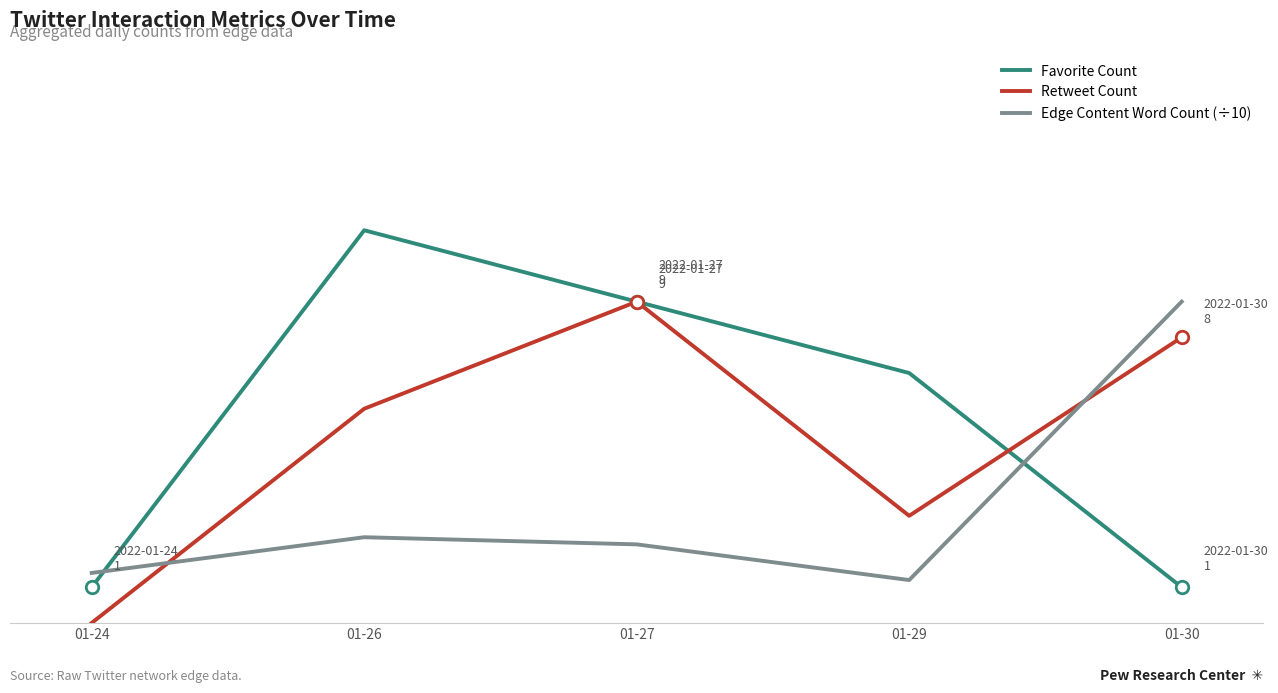

What is the difference between the Retweet Count values at 01-30 and 01-29?

5.0